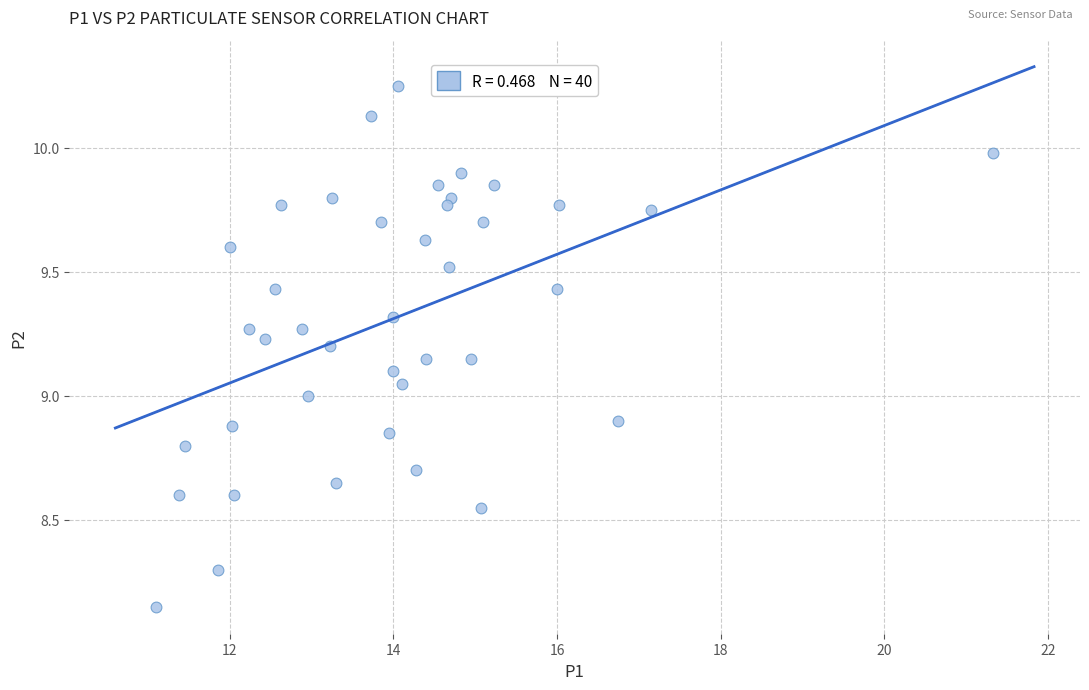

Count the number of points in this scatter plot.

40